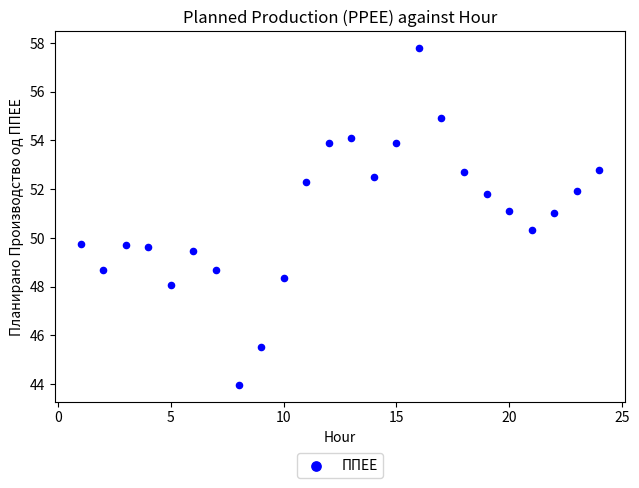

What is the range of Y values (max minus min)?

13.8